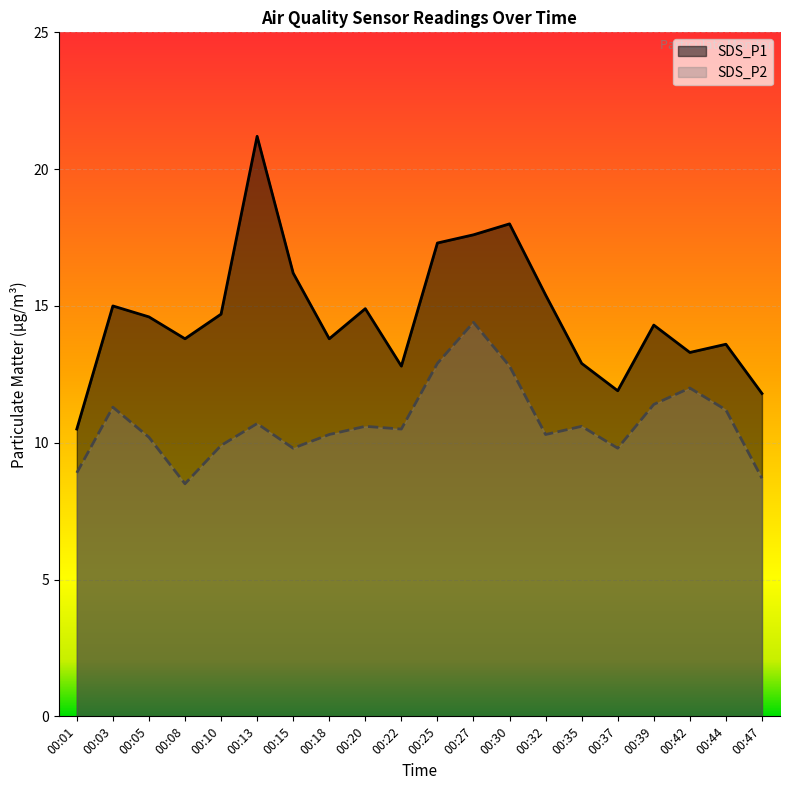

In SDS_P1, how many points are higher than both neighbors (excluding endpoints)?

6